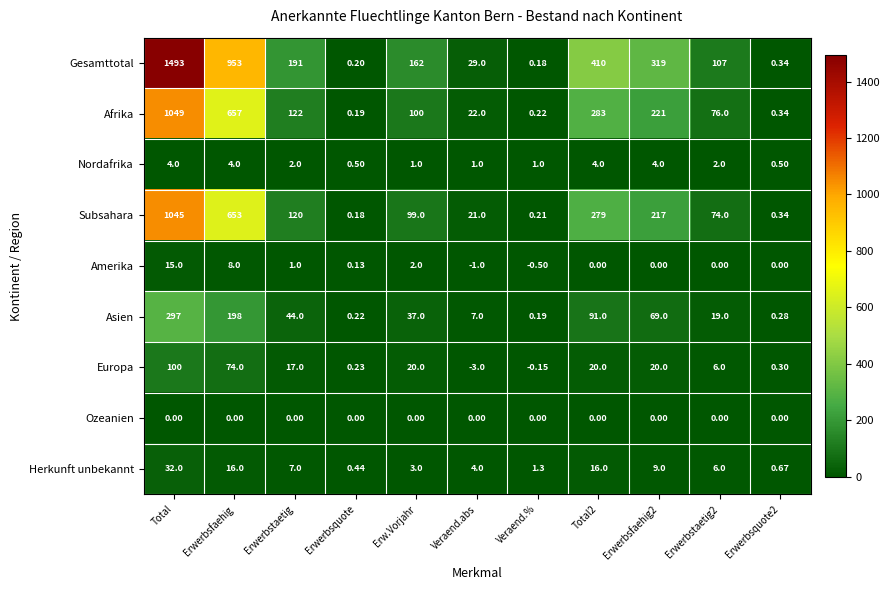

Between Erwerbstaetig and Veraend.%, which series saw the biggest shift?

Gesamttotal